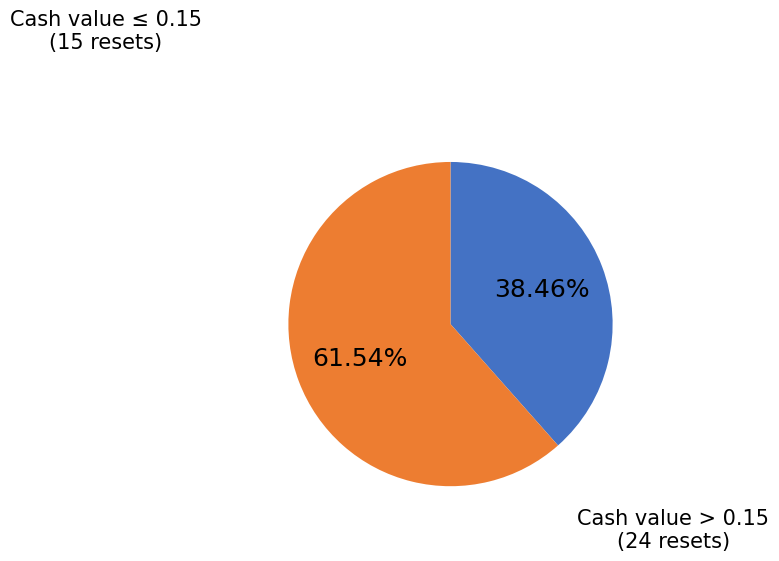

How many slices are in this pie chart?

2